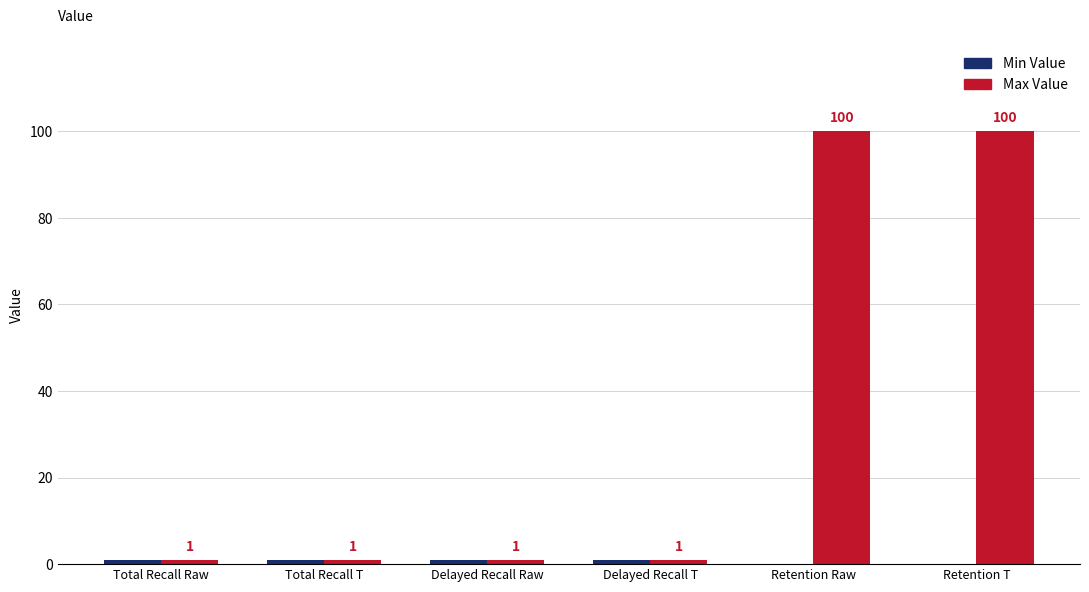

What is the greatest value displayed?

100